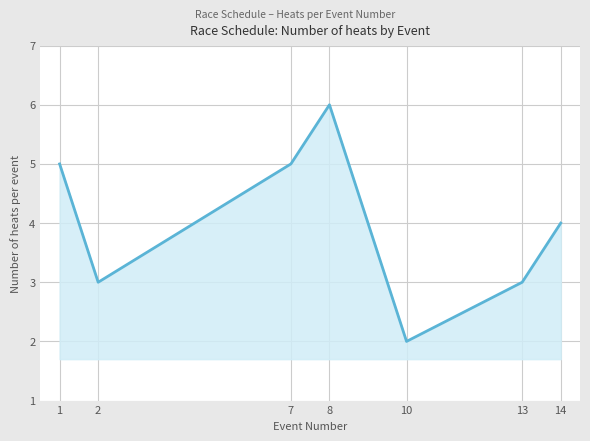

At which category does the data reach its first local peak?

8